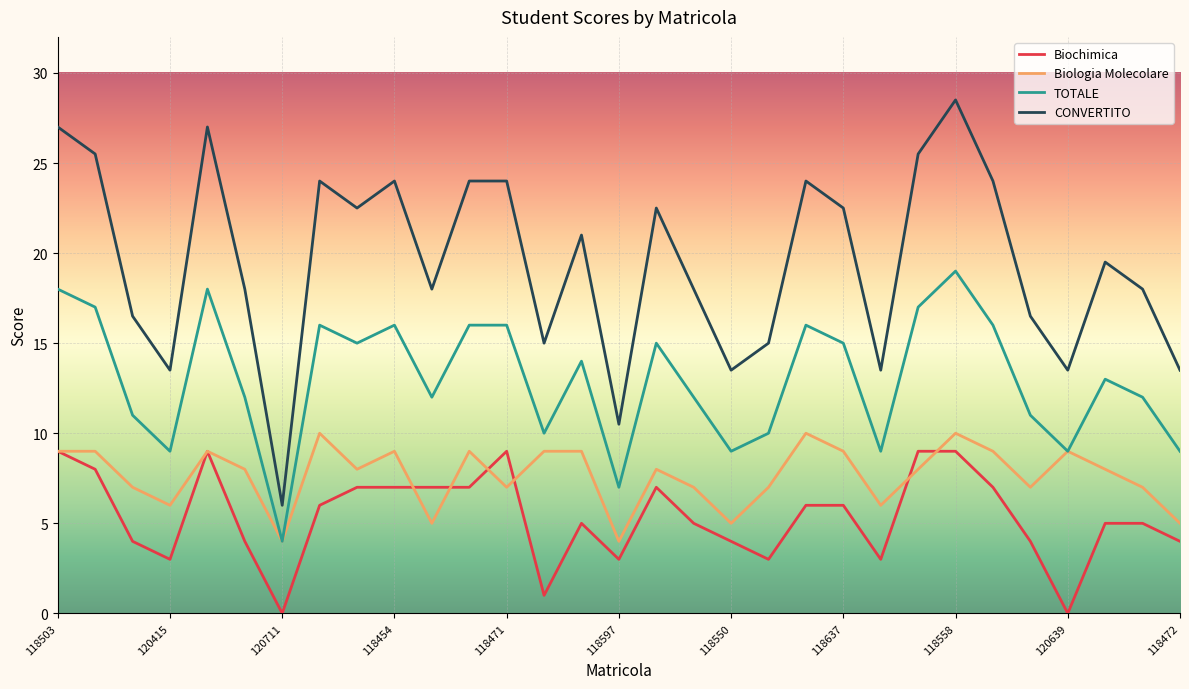

True or false: CONVERTITO and Biochimica intersect in this chart.

False